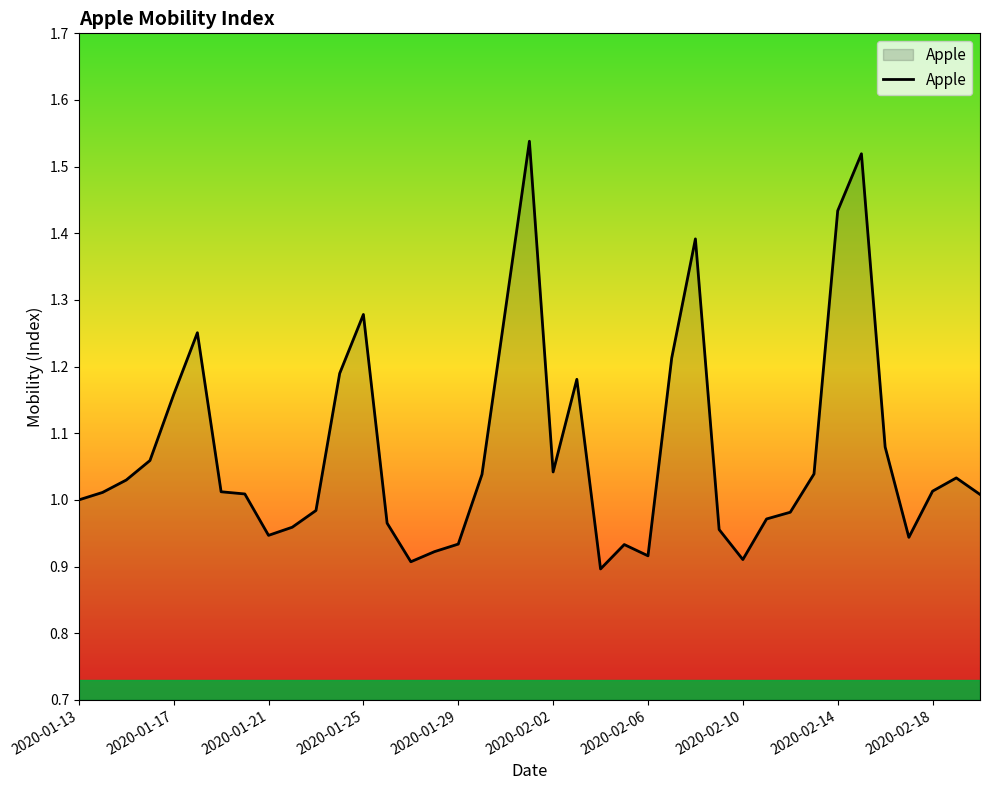

What is the difference between the maximum and minimum values?

0.6